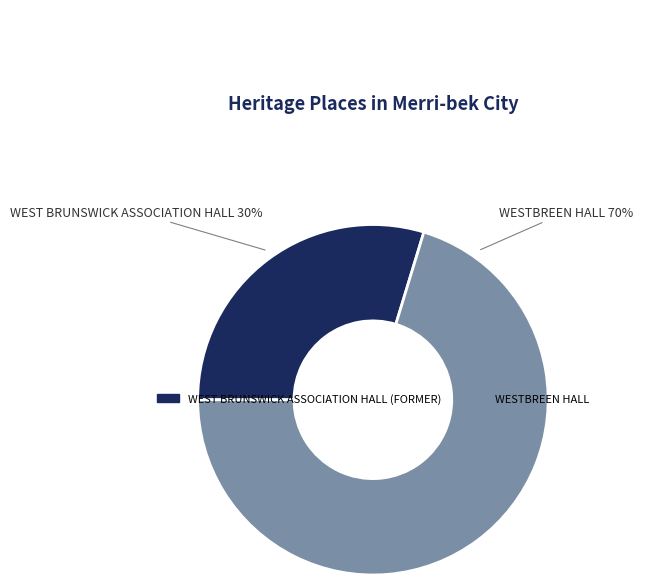

Is the sum of WESTBREEN HALL and WEST BRUNSWICK ASSOCIATION HALL (FORMER) greater than half?

Yes